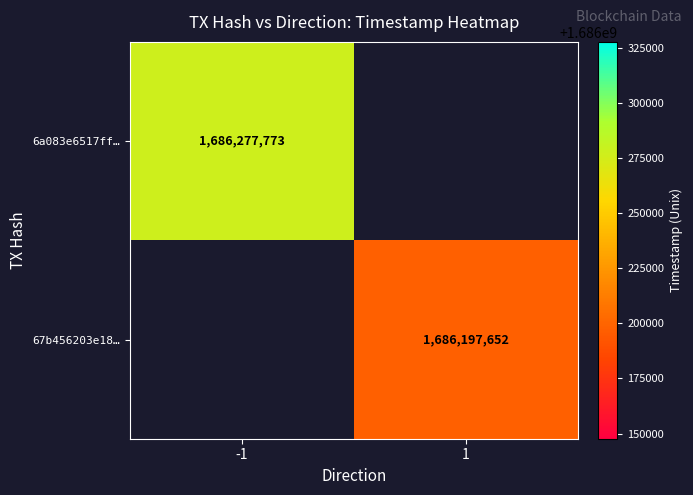

The 6a083e6517ff… series shows 953174521.4 at -1. True or false?

False